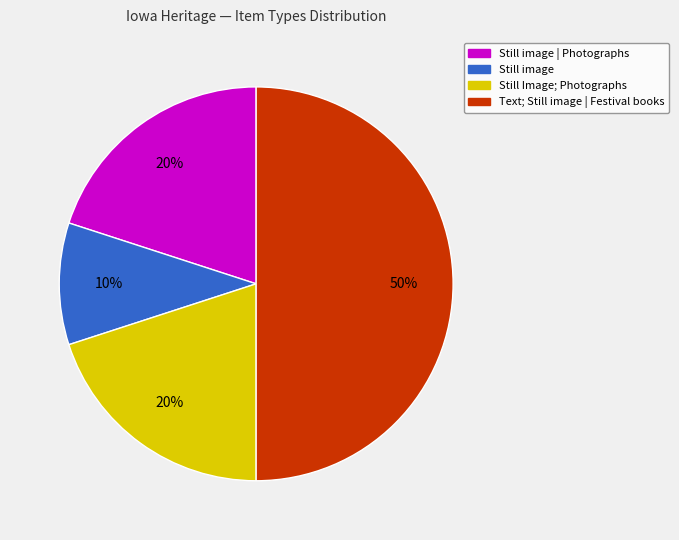

True or false: Still image accounts for 10% of the total.

True